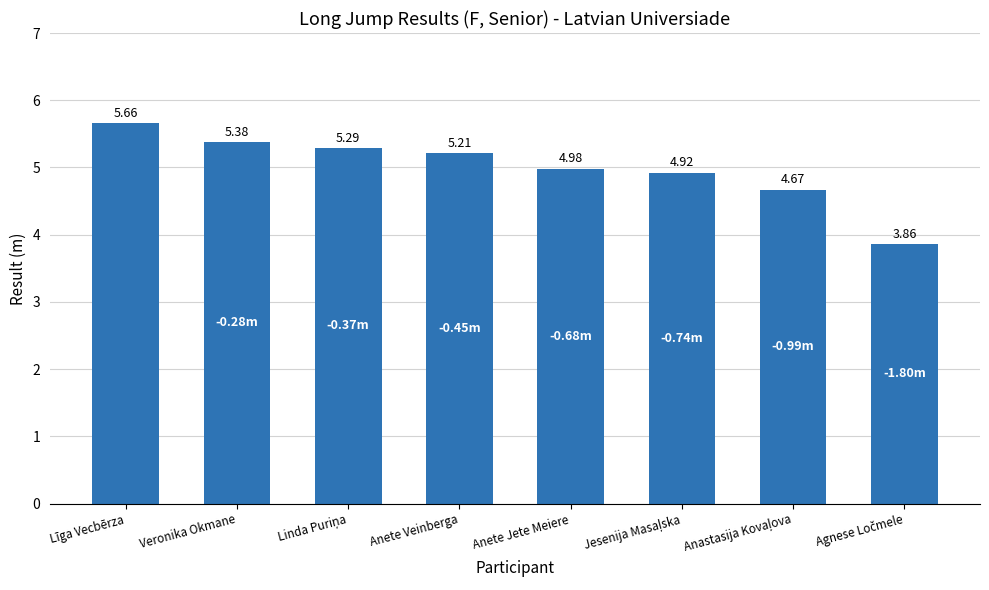

What is the ratio of the value at Anete Veinberga to the value at Līga Vecbērza?

0.9